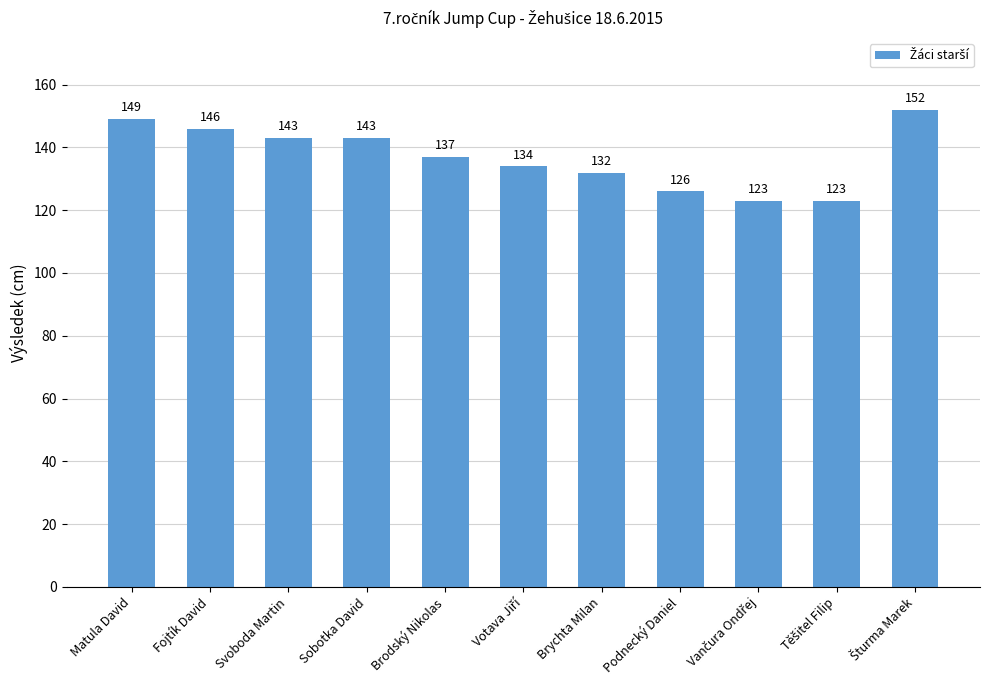

Reading right to left, what are all the values shown in this chart?

152	123	123	126	132	134	137	143	143	146	149